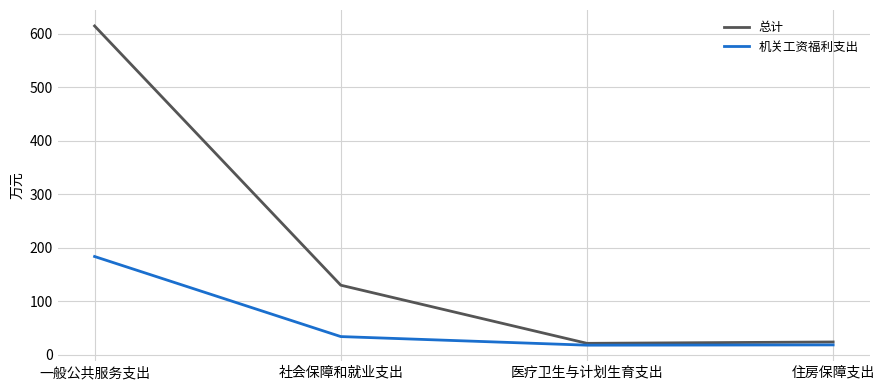

What value does the 机关工资福利支出 series have at 社会保障和就业支出?

34.3